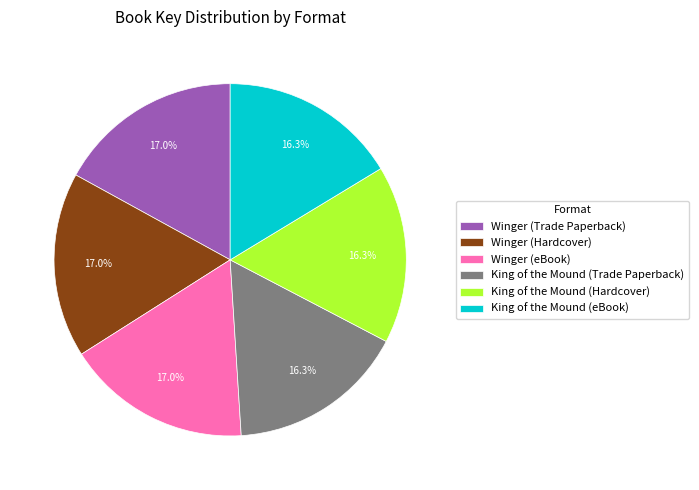

Count the number of slices in the pie.

6